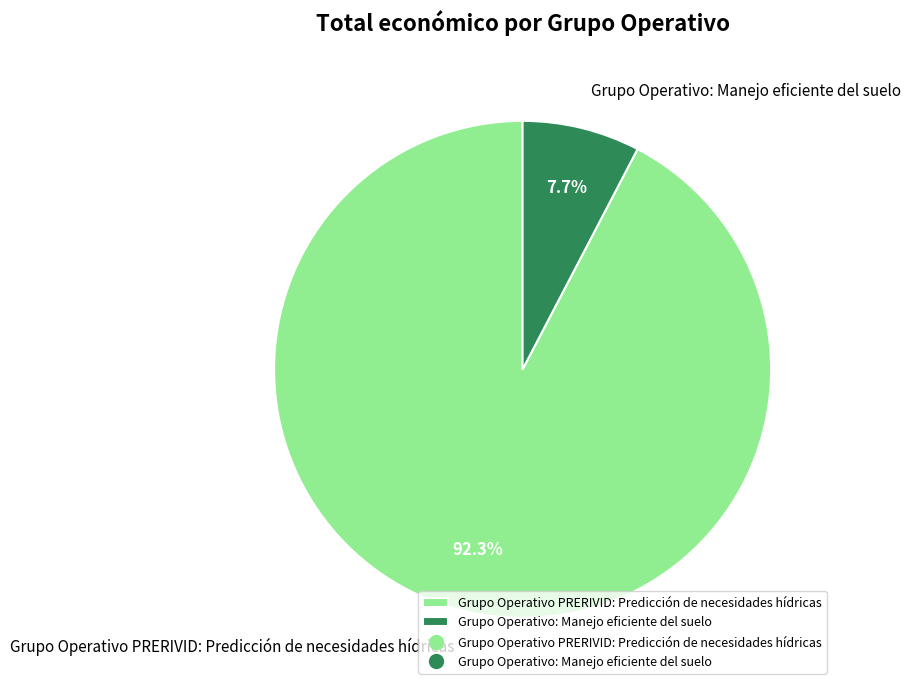

Combined, what portion of the pie is Grupo Operativo PRERIVID: Predicción de necesidades hídricas and Grupo Operativo: Manejo eficiente del suelo?

100.0%